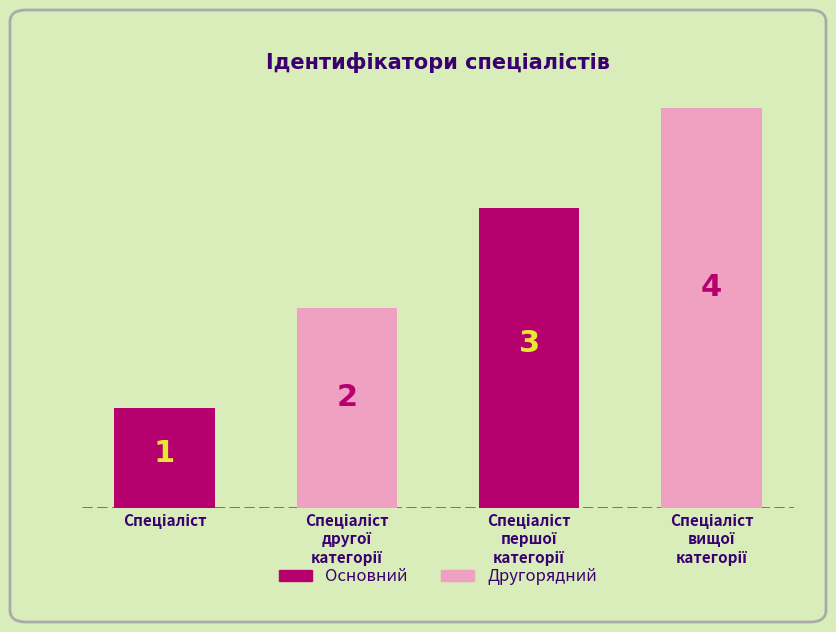

Approximately how many times larger is the value at Спеціаліст compared to Спеціаліст другої категорії?

0.5